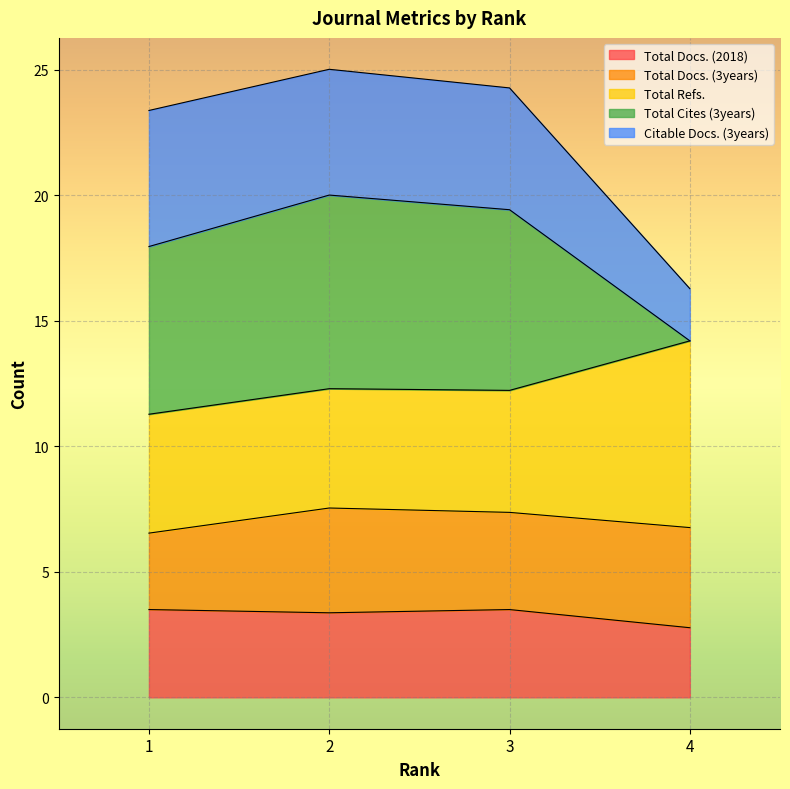

The value of Total Docs. (2018) at 4 is 4.1. True or false?

False